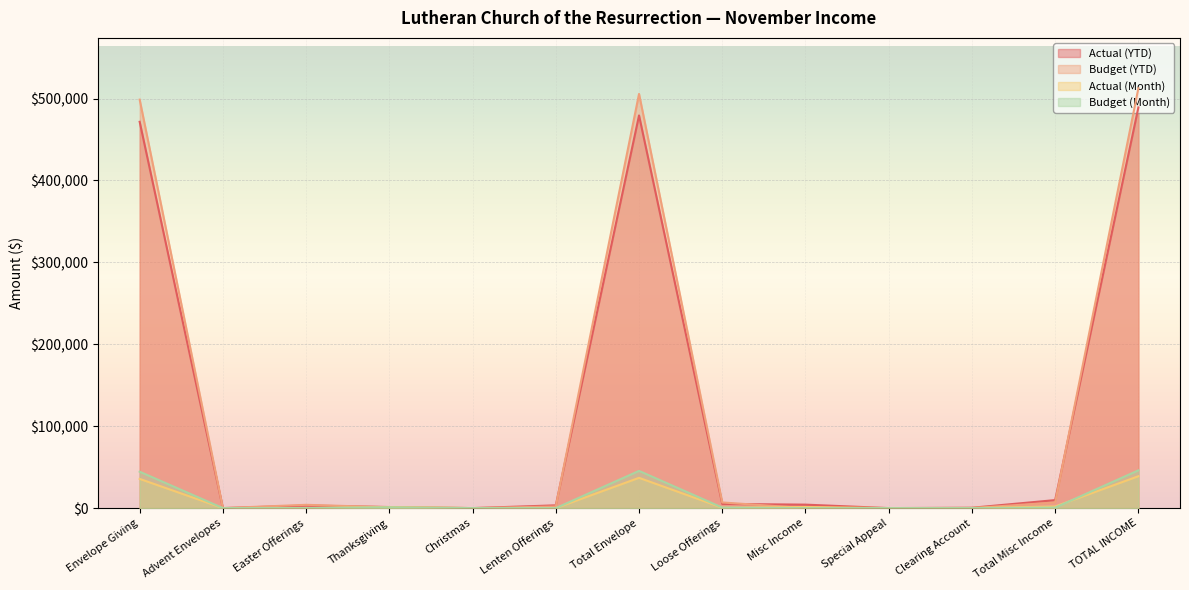

What position from the right is Total Misc Income?

2